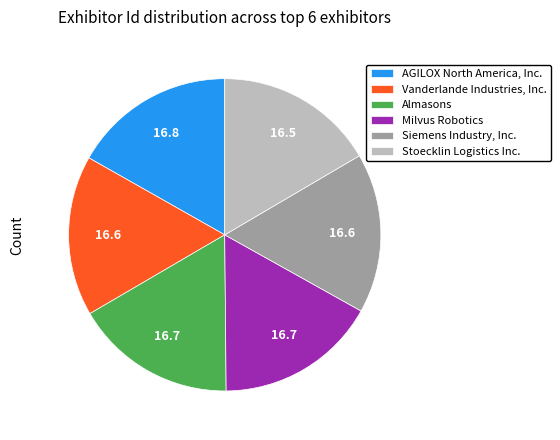

Combined, do AGILOX North America, Inc. and Stoecklin Logistics Inc. account for over 50%?

No